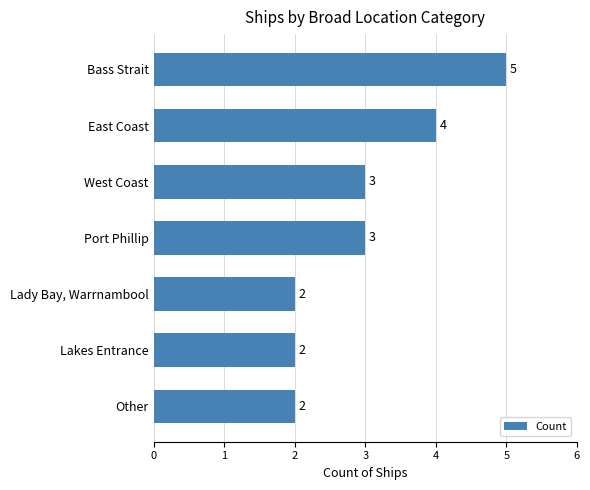

What is the difference between the maximum and second lowest values?

3